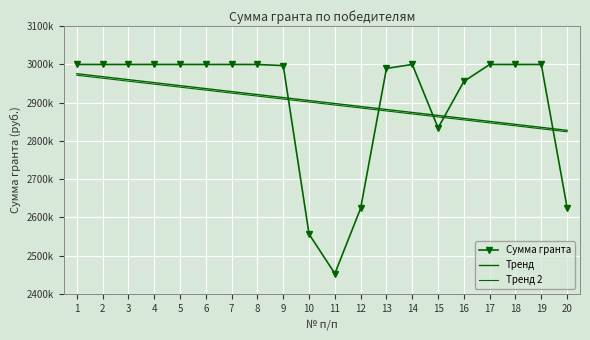

What is the spread (max minus min) of values at 5?

59324.9